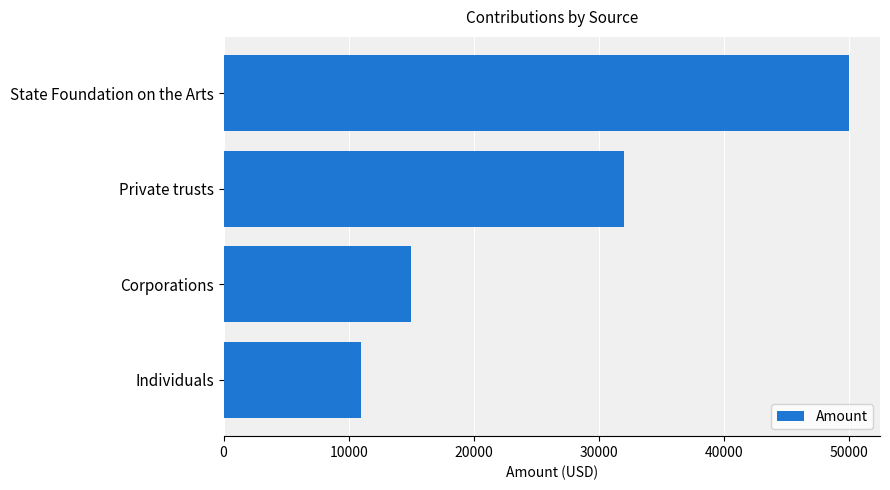

Where is the data nearest to the value 30500?

Private trusts